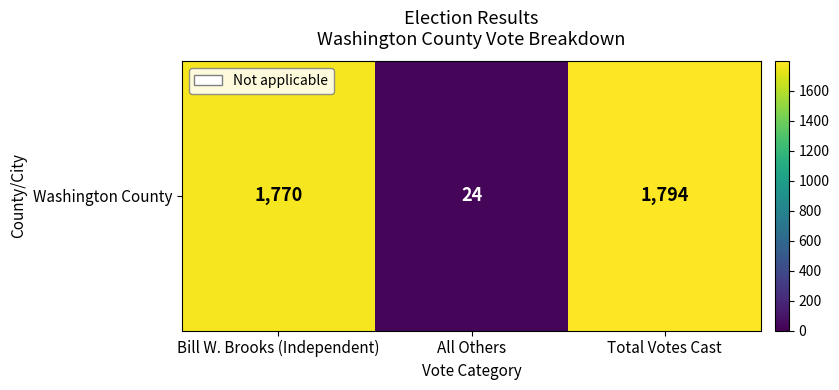

Which has a higher value, All Others or Bill W. Brooks (Independent)?

Bill W. Brooks (Independent)